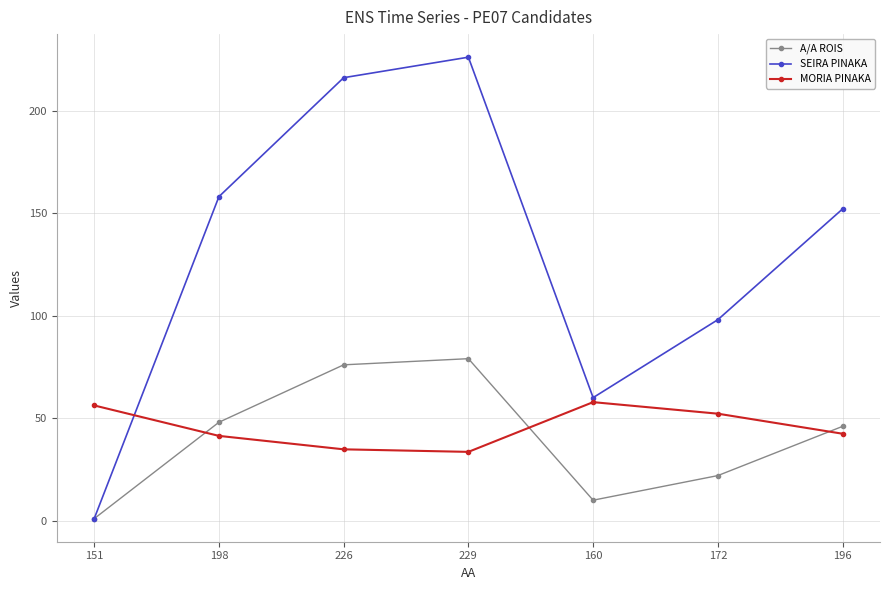

The A/A ROIS series shows 46.0 at 196. True or false?

True